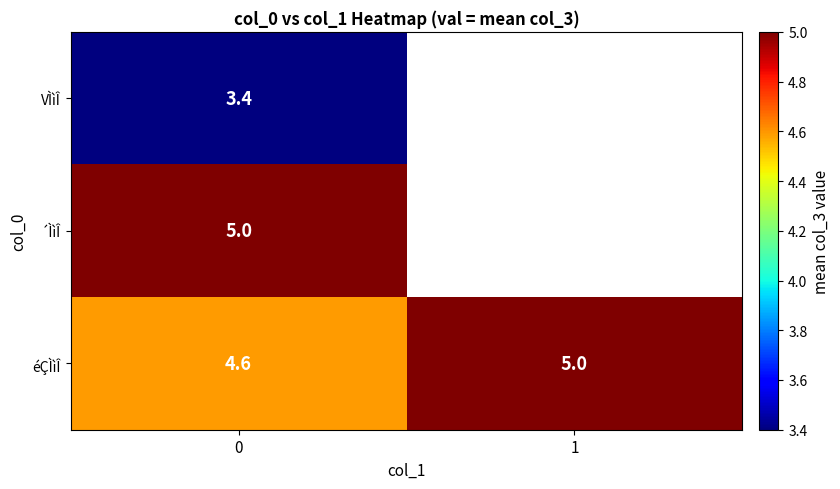

What is the lowest value of the éÇÌìÎ series?

4.6